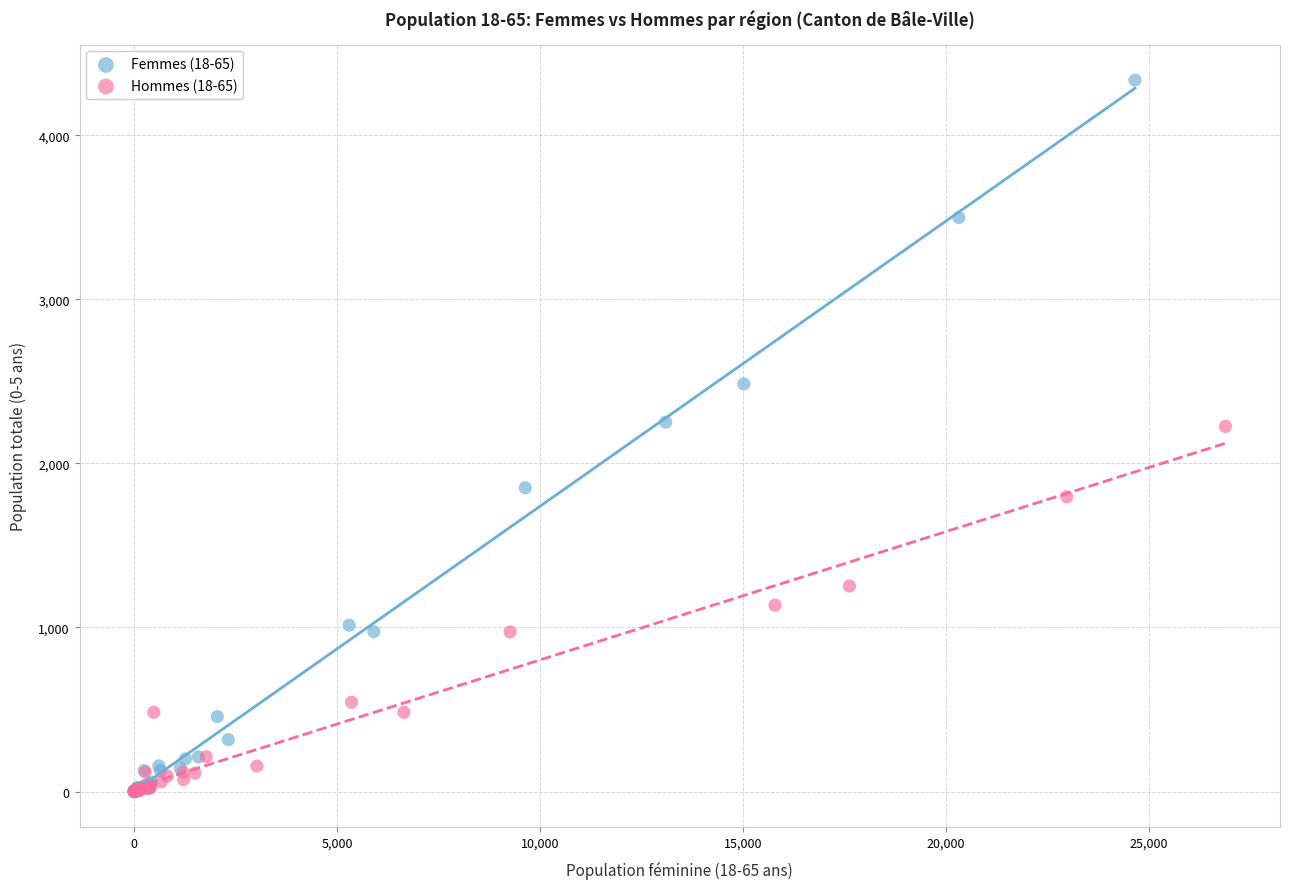

Which series reaches the maximum Y coordinate?

Femmes (18-65)